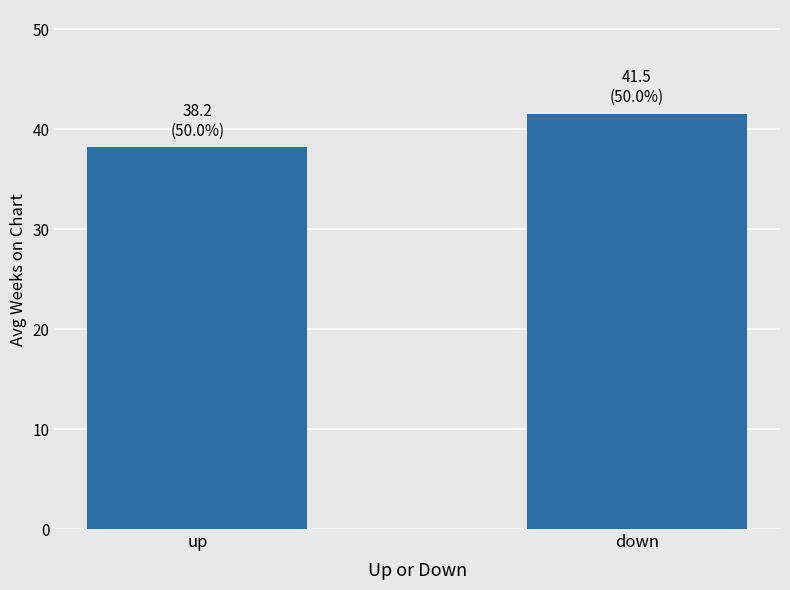

How many bars are there in total?

2